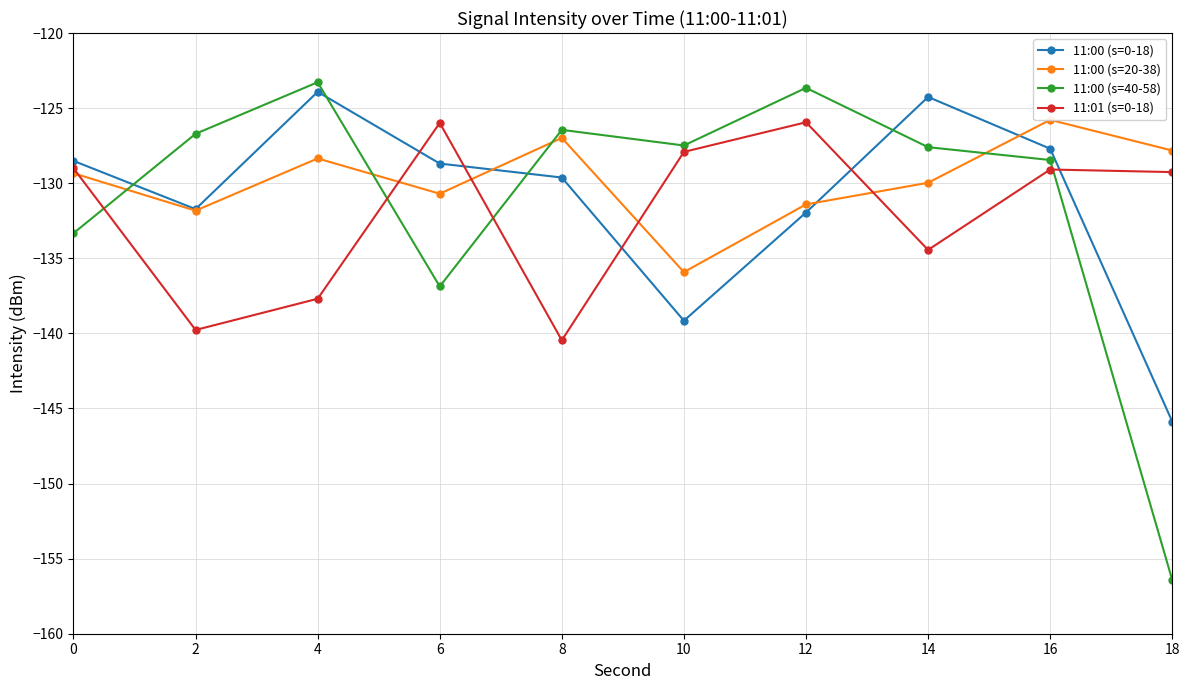

What is the value of the 11:00 (s=40-58) point at the 4th from the left?

-136.9